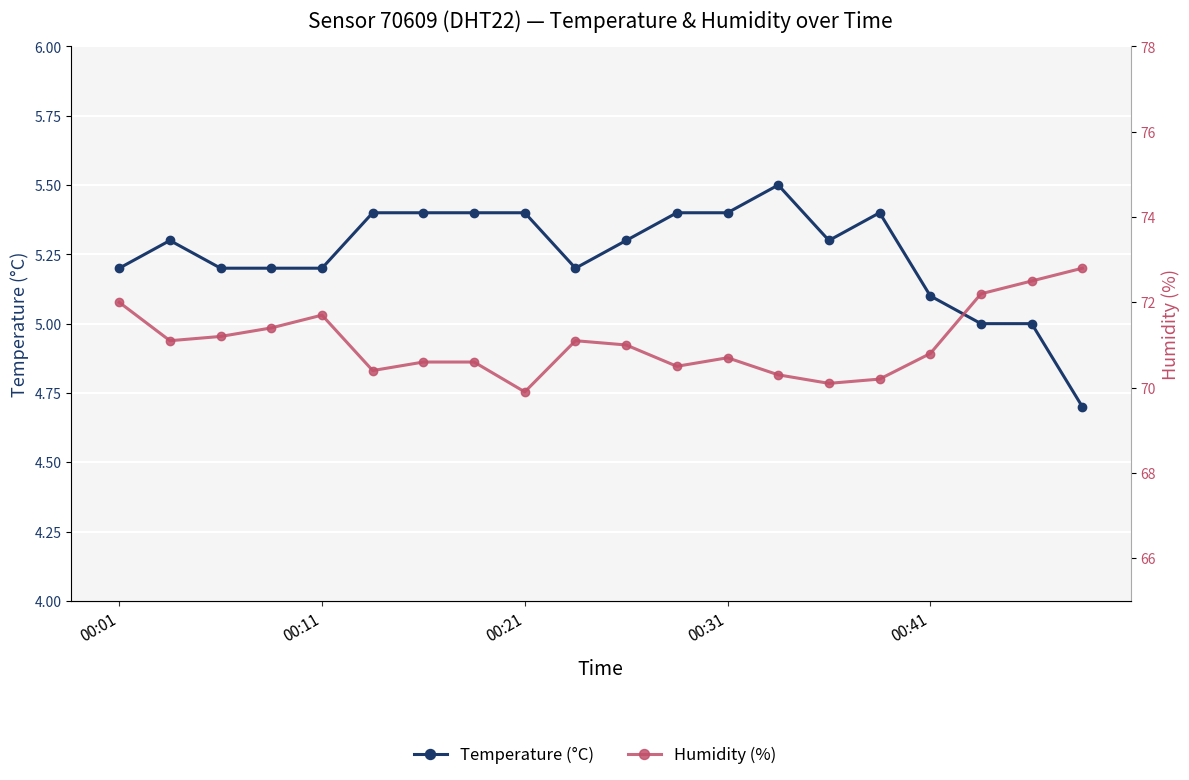

What is the total value across all series at 10?

76.3